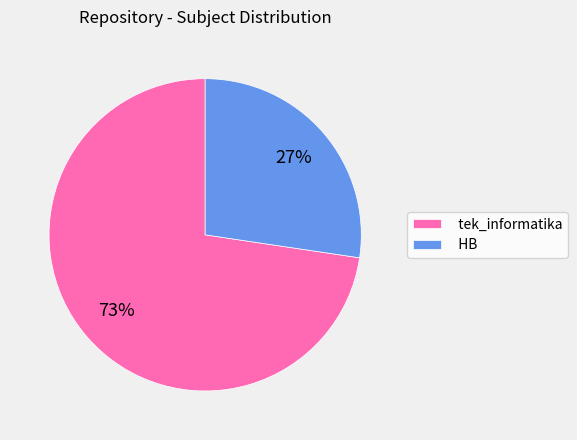

How many slices are in this pie chart?

2